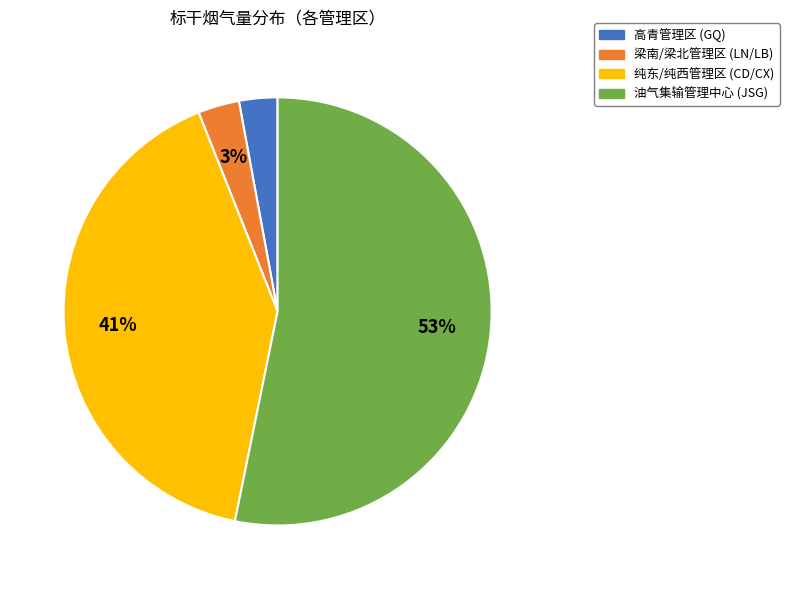

To the nearest percent, what is the average slice percentage?

25%